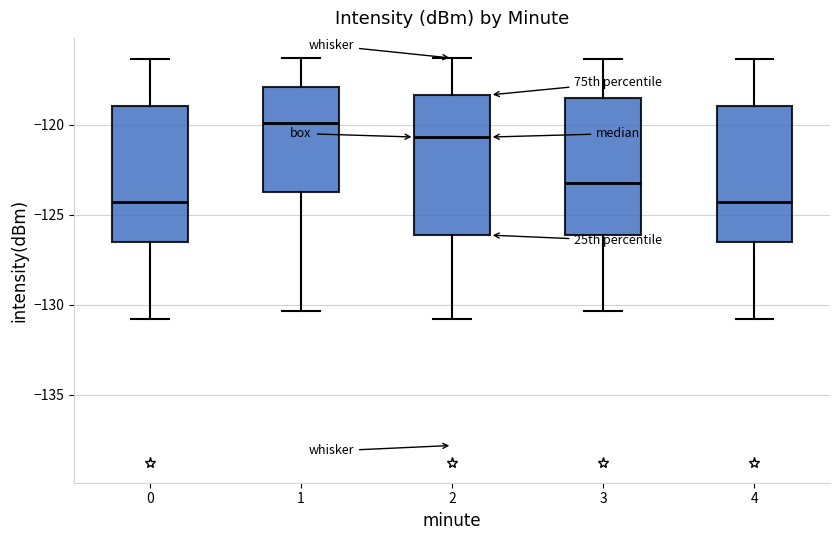

Reading left to right, transcribe this box plot: for each box, give where its median line is, the range the box spans, and where its two whiskers end, as read against the y-axis. The values are not printed on the chart, so give them approximately, as read against the axis.

0: median -124.5, box -126.5 to -119.0, whiskers -131.0 to -116.5
1: median -120.0, box -123.5 to -118.0, whiskers -130.5 to -116.5
2: median -120.5, box -126.0 to -118.5, whiskers -131.0 to -116.5
3: median -123.0, box -126.0 to -118.5, whiskers -130.5 to -116.5
4: median -124.5, box -126.5 to -119.0, whiskers -131.0 to -116.5